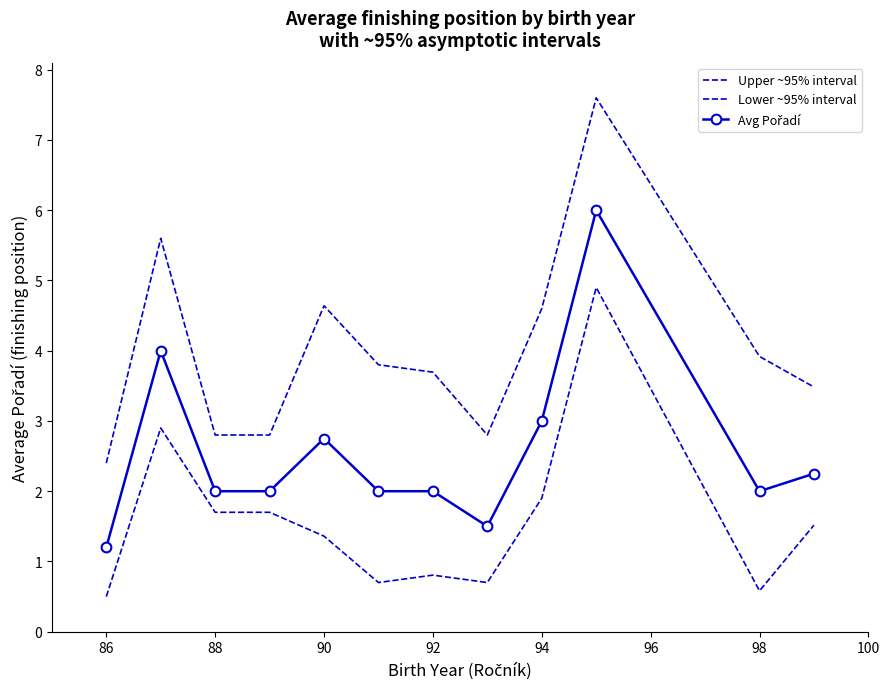

Is this an area chart (filled region under the line)?

No